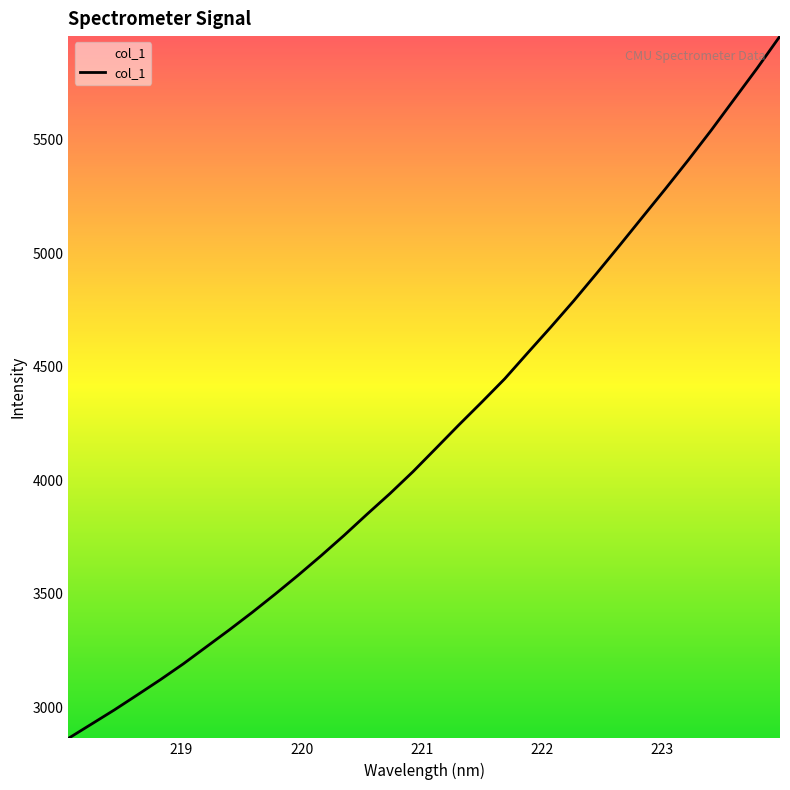

What is the smallest value displayed?

2863.3